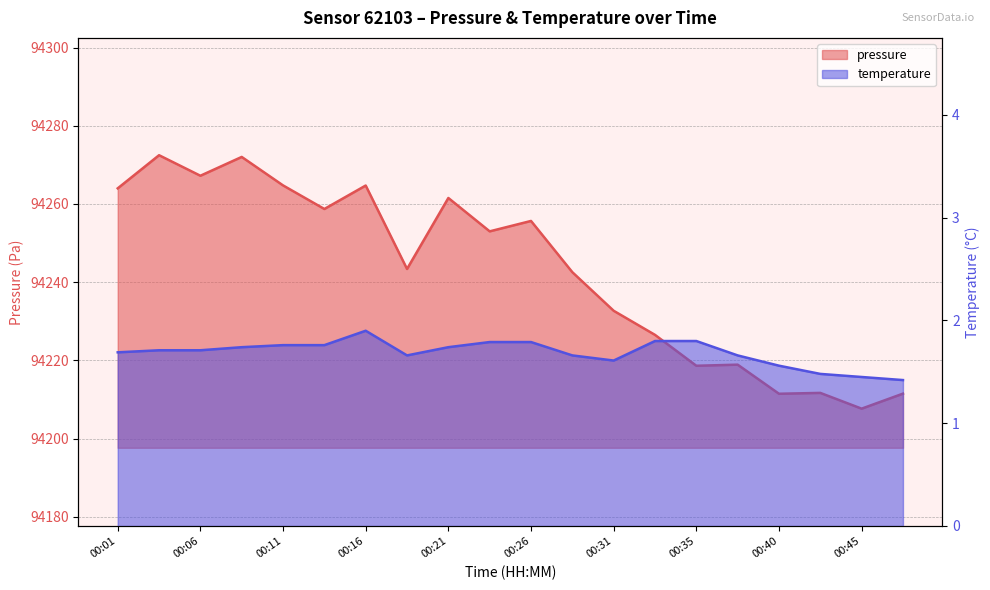

Where does the pressure series first go above 94253?

00:01